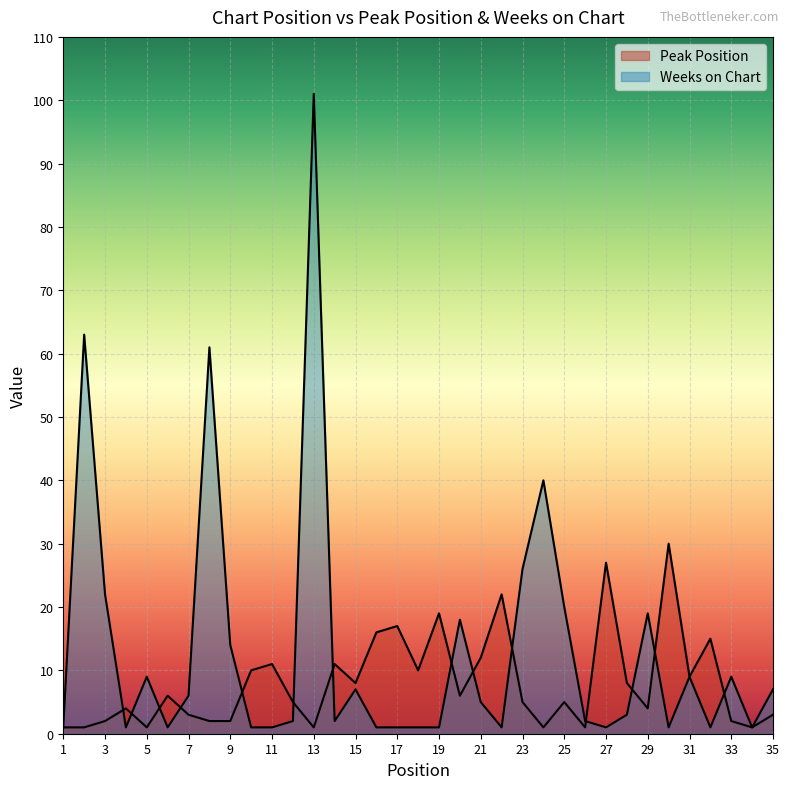

Which series changed the most between 11 and 15?

Weeks on Chart